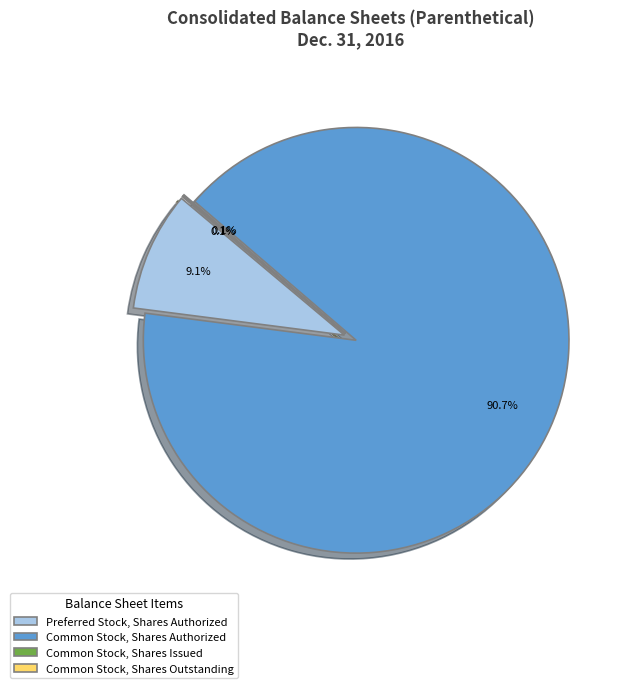

What is the change in value from Preferred Stock, Shares Authorized to Common Stock, Shares Outstanding?

-9896800